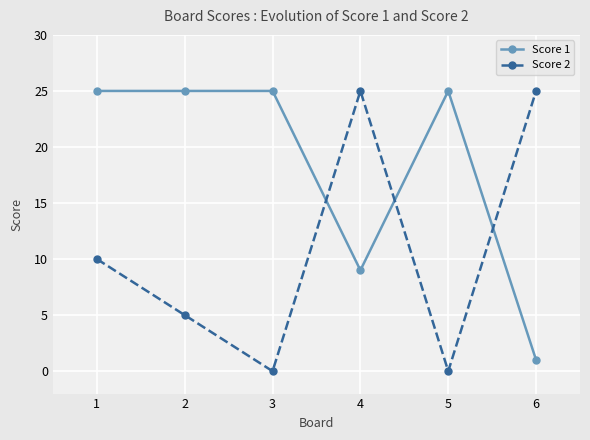

What is the highest value of the Score 2 series?

25